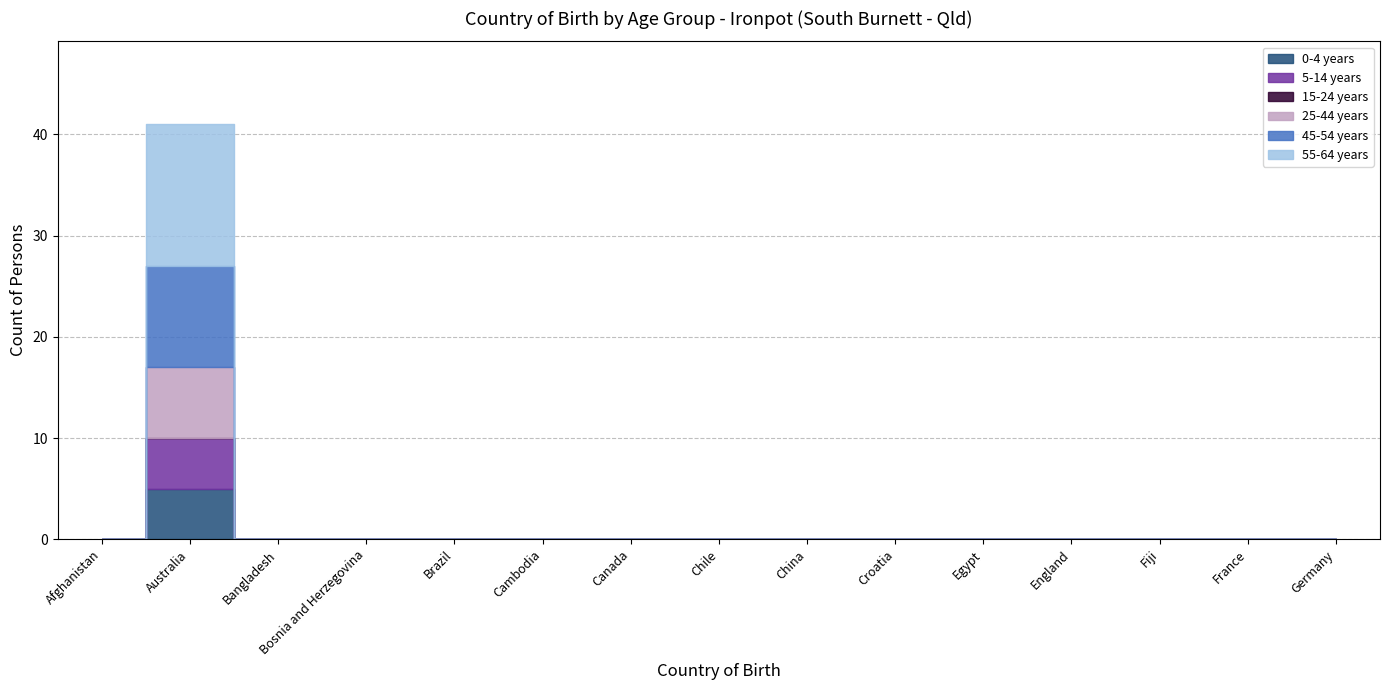

Where is 0-4 years nearest to the value 2?

Afghanistan